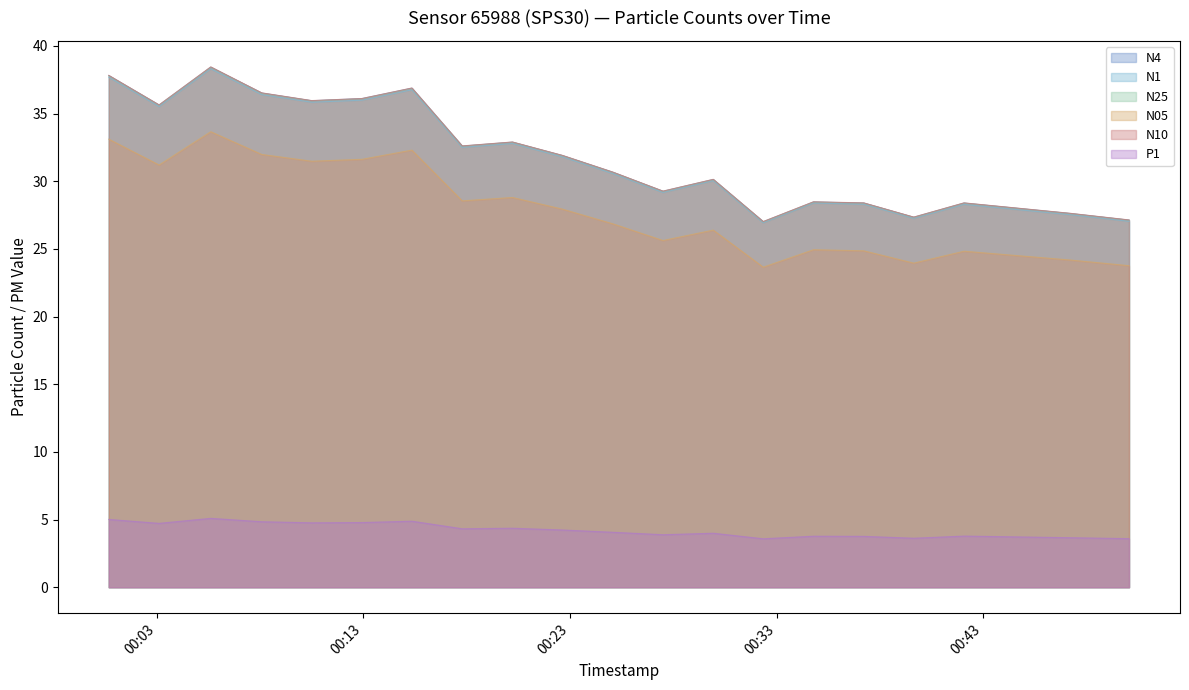

What are all the series names shown in the legend?

N4, N1, N25, N05, N10, P1